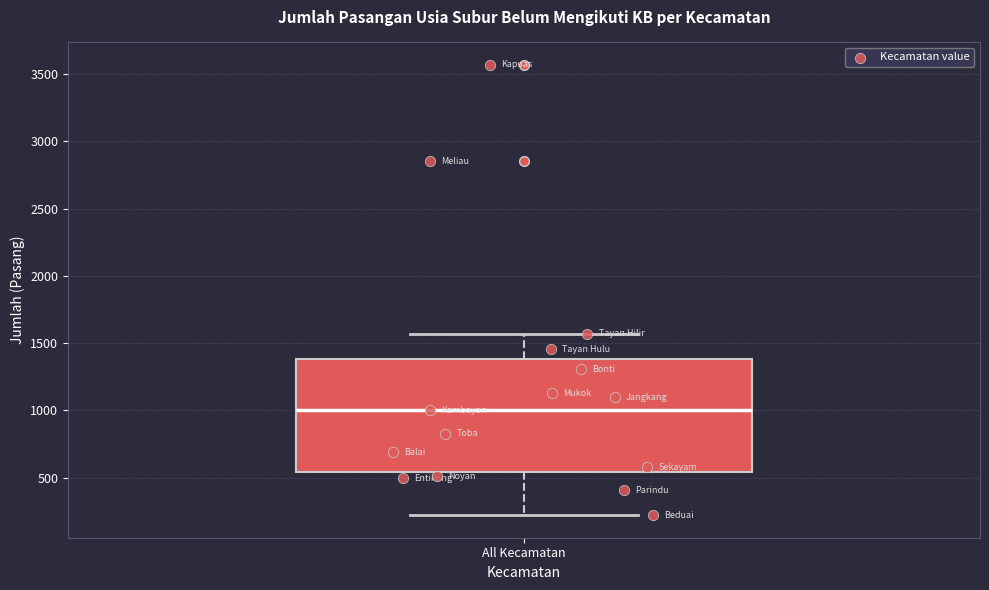

Where does the median line of the box for All Kecamatan sit on the y-axis? The values are not printed on the chart, so give them approximately, as read against the axis.

1000